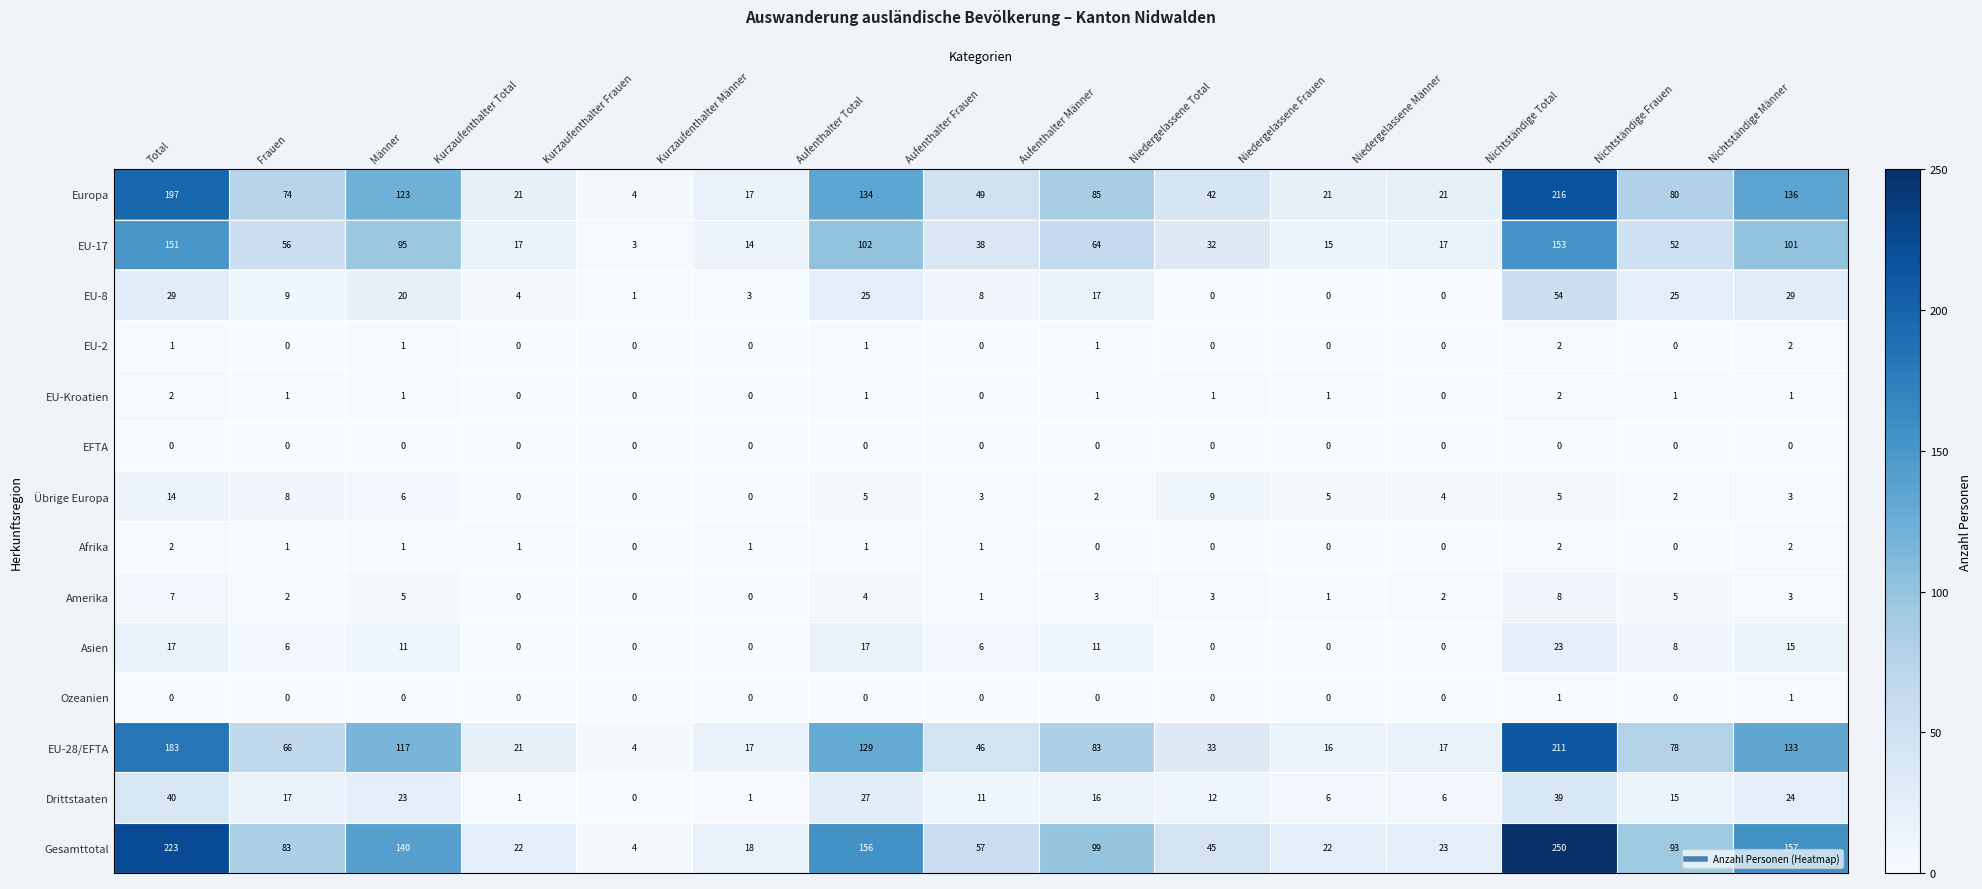

Is it true that Übrige Europa equals 10 at Männer?

False